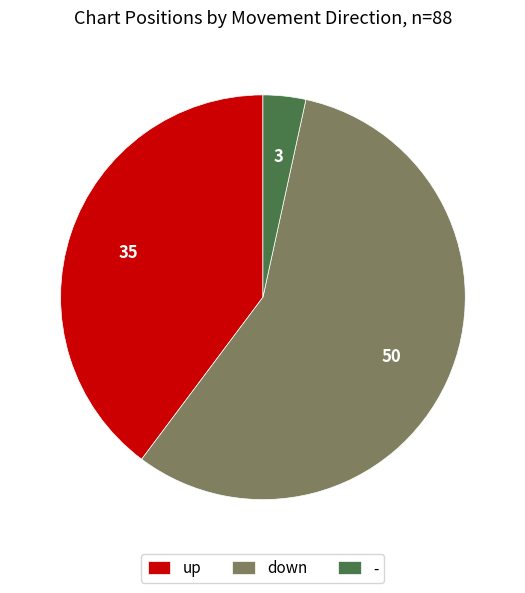

What is the largest slice in the pie chart?

down